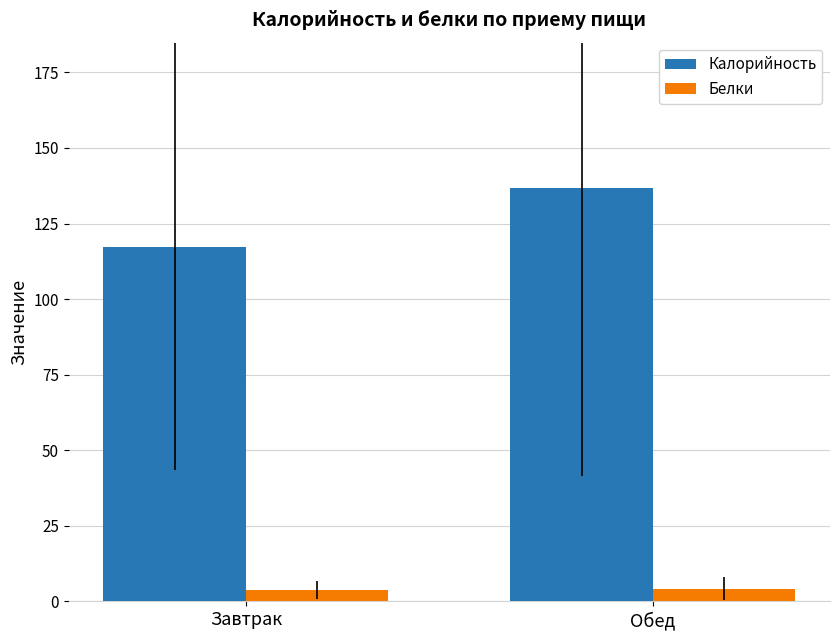

Does the chart contain any negative values?

No